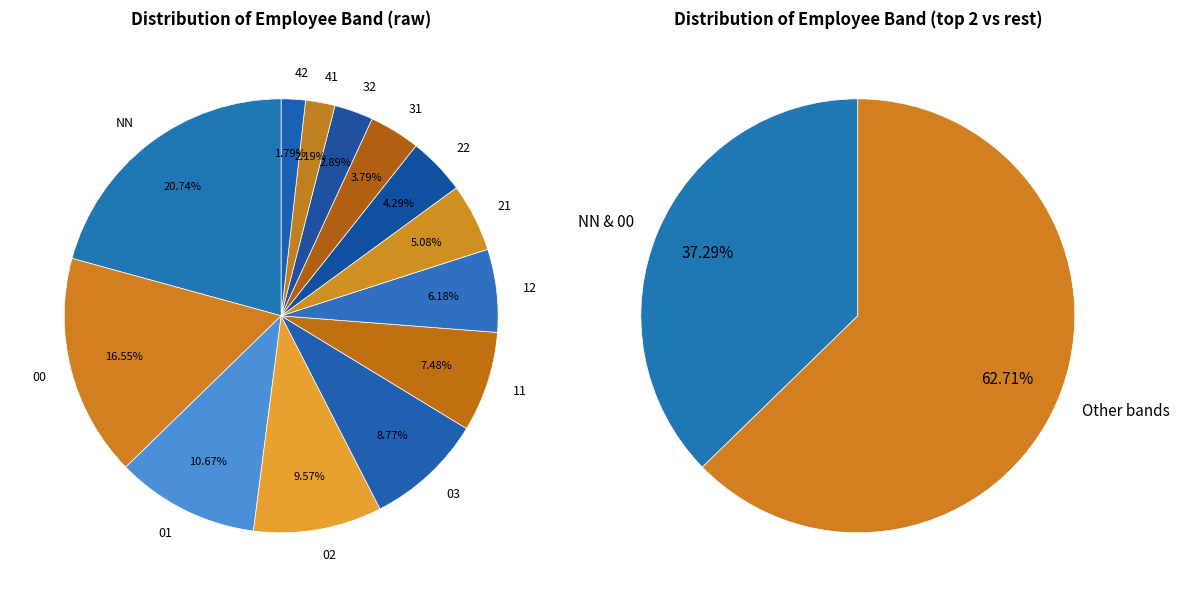

To the nearest percent, what is the difference between the largest and smallest slice percentages?

19%